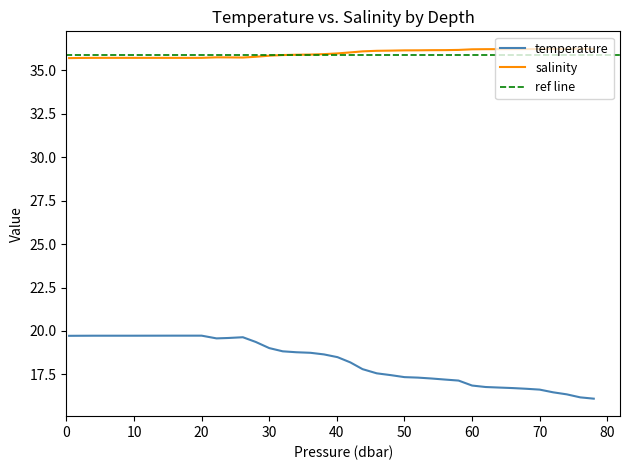

Reading right to left, what are all the values shown in this chart?

temperature: 16.1	16.2	16.4	16.5	16.6	16.7	16.7	16.7	16.8	16.9	17.1	17.2	17.3	17.3	17.3	17.5	17.6	17.8	18.2	18.5	18.7	18.7	18.8	18.8	19.0	19.4	19.6	19.6	19.6	19.7	19.7	19.7	19.7	19.7	19.7	19.7	19.7	19.7	19.7	19.7
salinity: 36.2	36.2	36.2	36.2	36.2	36.2	36.2	36.2	36.2	36.2	36.2	36.2	36.2	36.2	36.2	36.1	36.1	36.1	36.0	36.0	35.9	35.9	35.9	35.9	35.9	35.8	35.7	35.8	35.8	35.7	35.7	35.7	35.7	35.7	35.7	35.7	35.7	35.7	35.7	35.7